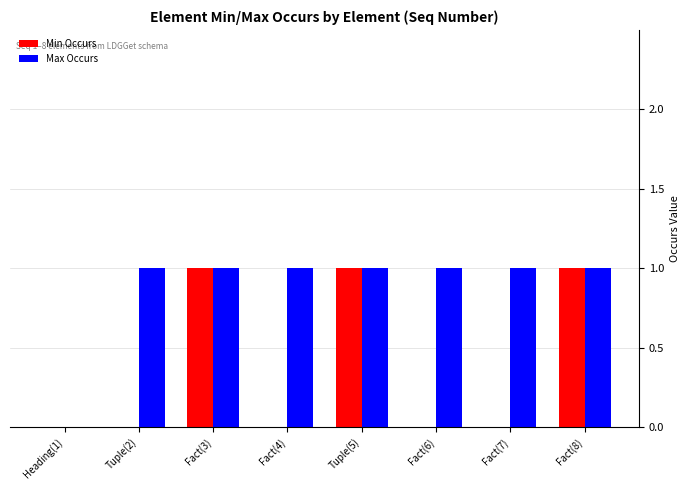

Reading left to right, transcribe all the data shown in this chart.

Min Occurs: 0	0	1	0	1	0	0	1
Max Occurs: 0	1	1	1	1	1	1	1